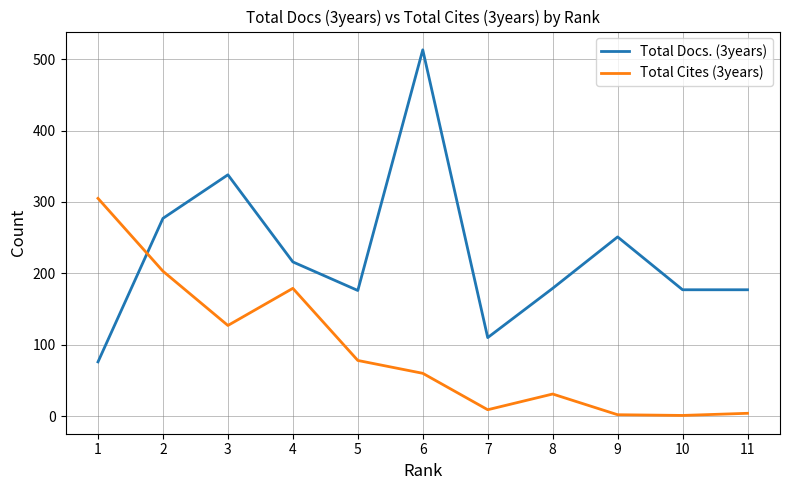

How many intersections are there between Total Docs. (3years) and Total Cites (3years)?

1